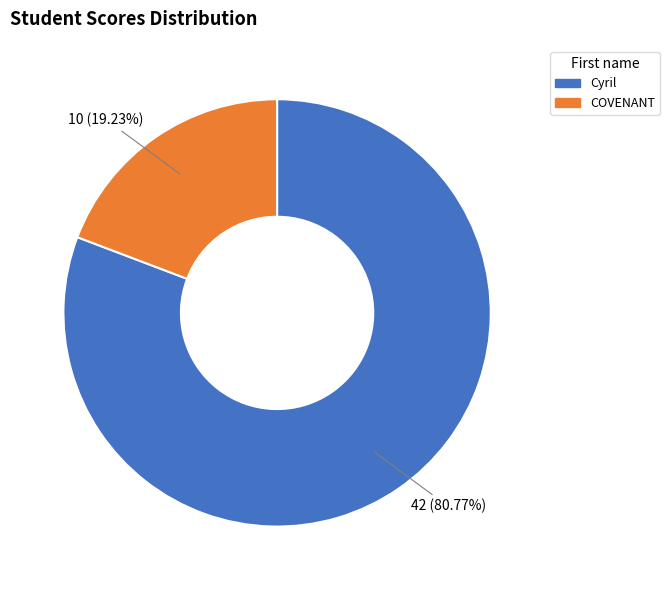

Is there a majority slice in this chart?

Yes